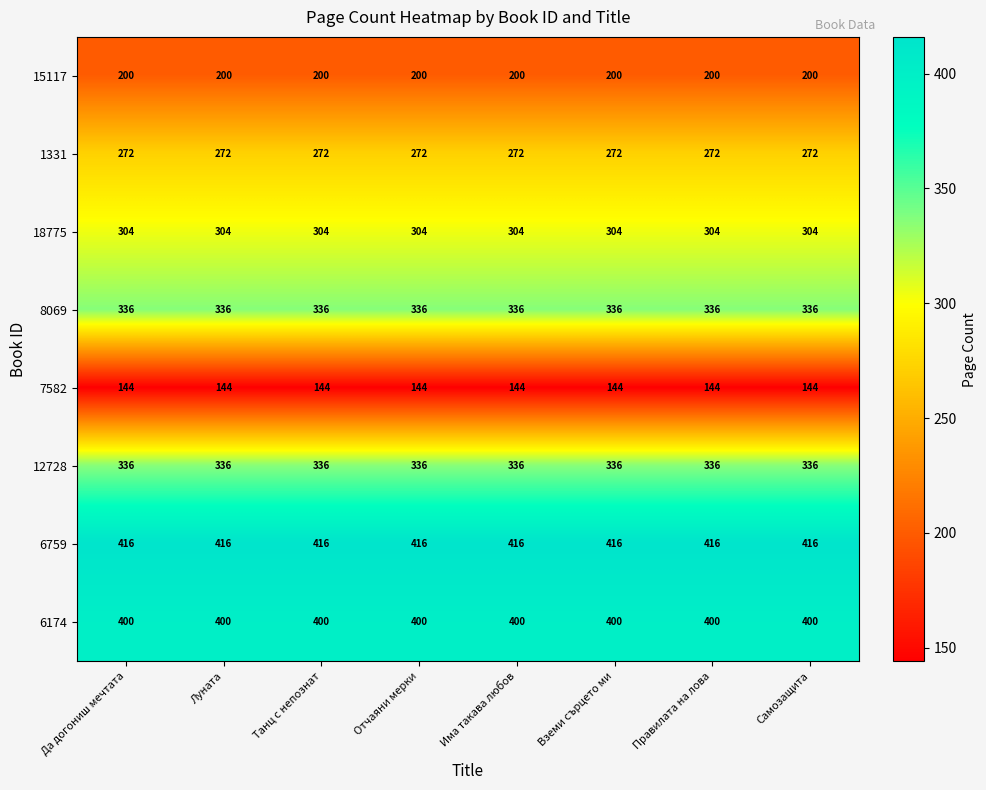

How many distinct data groups are displayed?

8